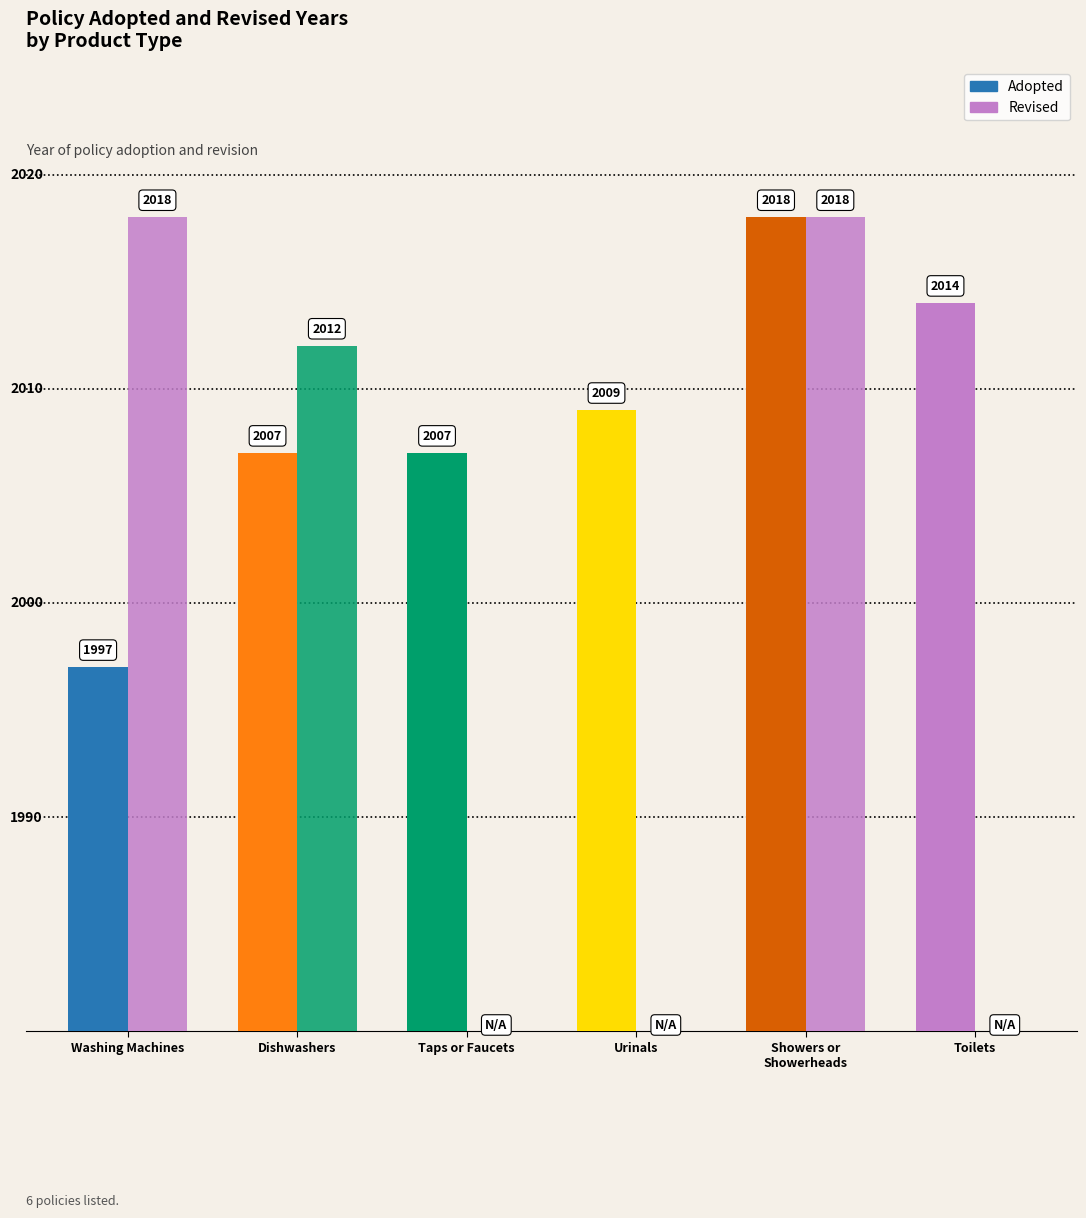

How many bars are there in total?

12